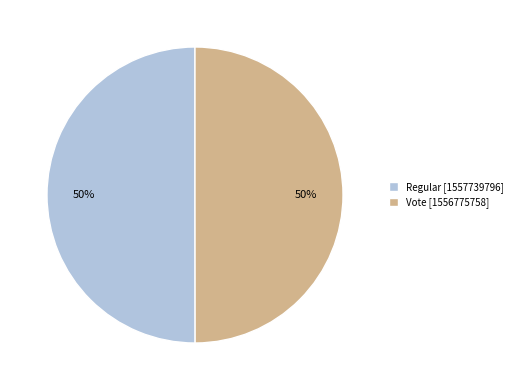

Approximately how many times larger is the value at Vote compared to Regular?

1.0